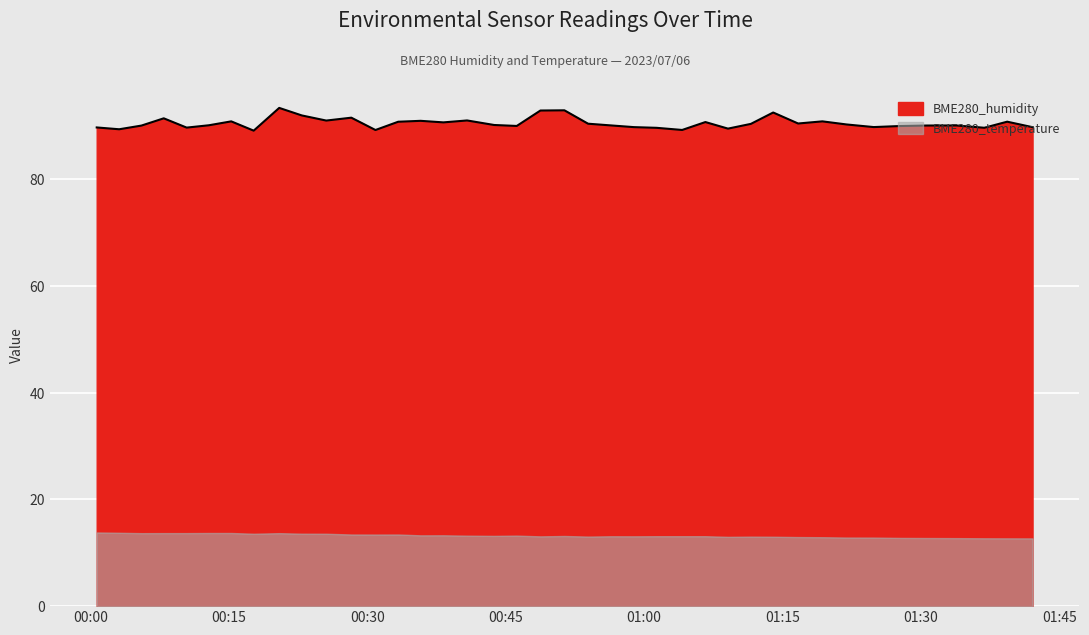

Rank the categories by value from highest to lowest.

2023/07/06 00:20:27, 2023/07/06 00:51:22, 2023/07/06 00:48:46, 2023/07/06 01:14:00, 2023/07/06 00:22:54, 2023/07/06 00:28:16, 2023/07/06 00:07:56, 2023/07/06 00:40:49, 2023/07/06 00:25:33, 2023/07/06 00:35:47, 2023/07/06 00:15:15, 2023/07/06 01:19:20, 2023/07/06 01:39:22, 2023/07/06 00:33:21, 2023/07/06 01:06:39, 2023/07/06 00:38:15, 2023/07/06 01:16:42, 2023/07/06 00:53:56, 2023/07/06 01:11:35, 2023/07/06 01:21:57, 2023/07/06 00:43:45, 2023/07/06 00:12:50, 2023/07/06 00:56:25, 2023/07/06 01:33:52, 2023/07/06 01:30:41, 2023/07/06 00:05:31, 2023/07/06 00:46:12, 2023/07/06 01:27:48, 2023/07/06 01:24:54, 2023/07/06 00:58:54, 2023/07/06 01:42:07, 2023/07/06 00:00:40, 2023/07/06 00:10:25, 2023/07/06 01:36:53, 2023/07/06 01:01:22, 2023/07/06 01:09:06, 2023/07/06 00:03:06, 2023/07/06 01:04:08, 2023/07/06 00:30:53, 2023/07/06 00:17:41